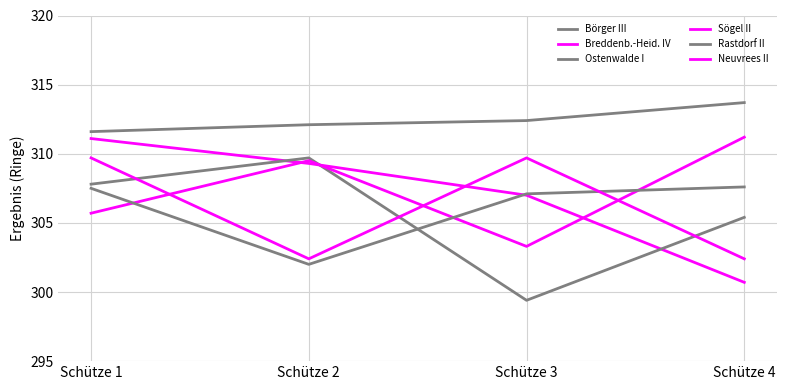

Which has a higher value, Schütze 4 or Schütze 2?

Schütze 4